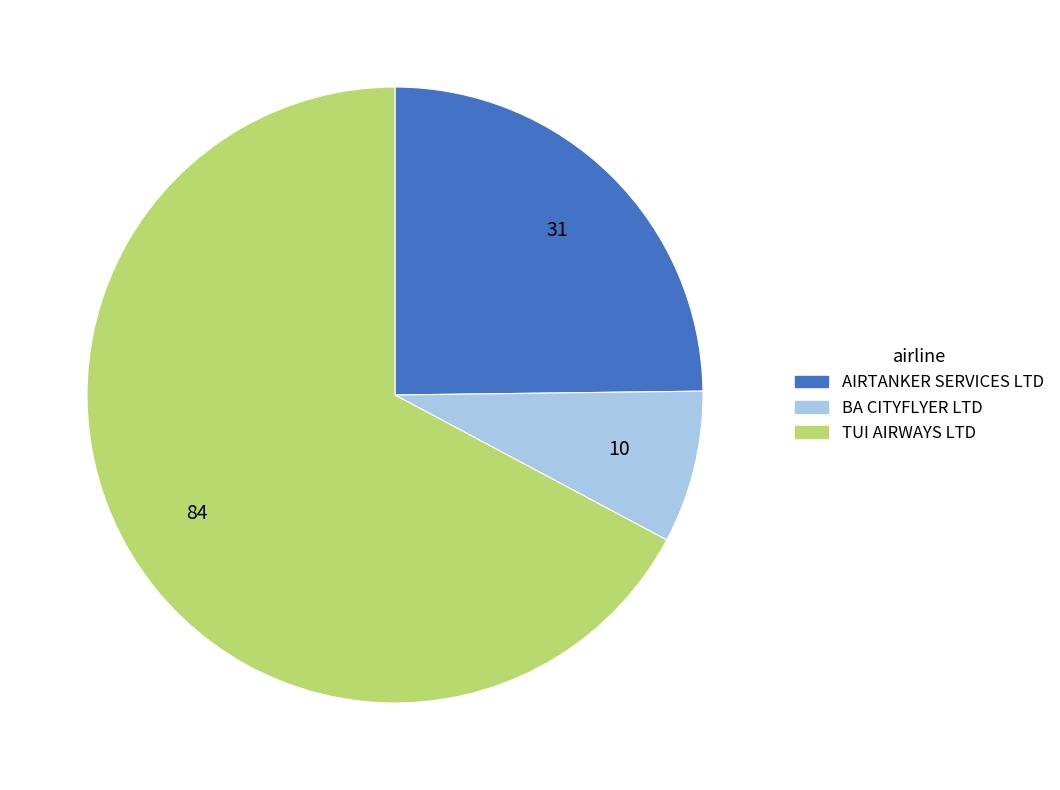

What is the majority slice?

TUI AIRWAYS LTD